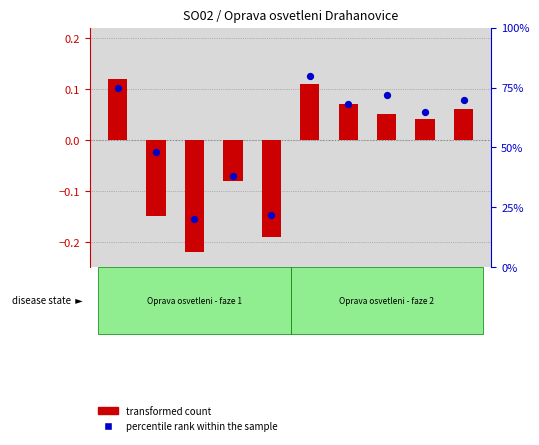

At how many categories does at least one series exceed 51?

6